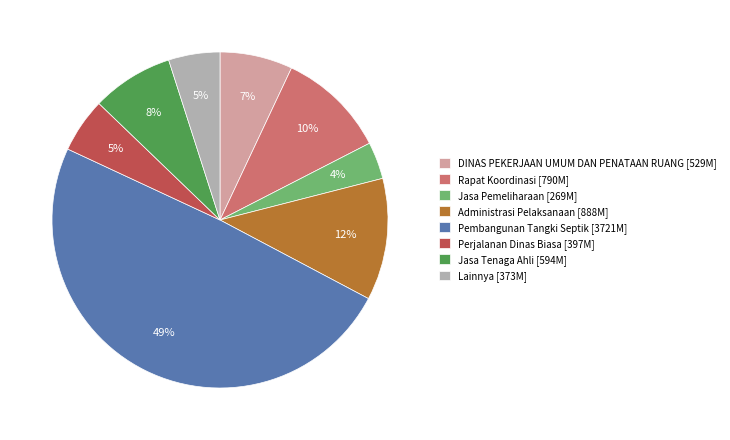

Which slice is the largest?

Pembangunan Tangki Septik [3721M]